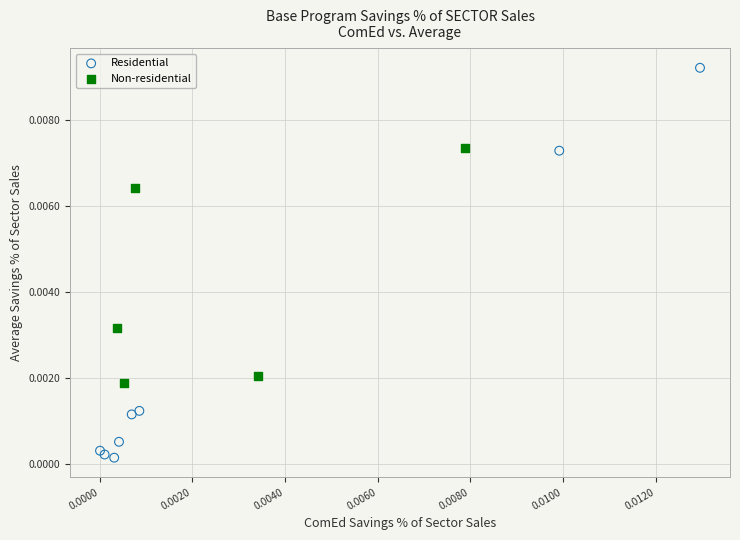

Which series has the largest Y range (max minus min)?

Residential